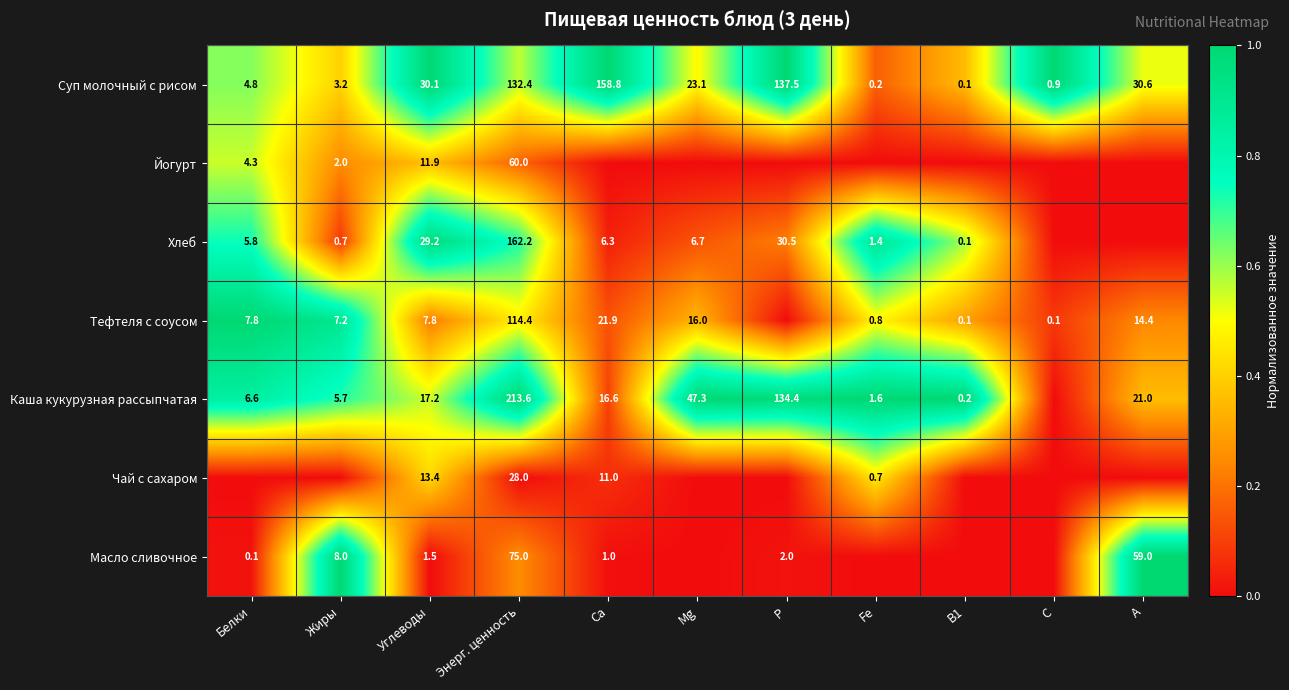

List the labels in order of Суп молочный с рисом value, smallest first.

B1, Fe, C, Жиры, Белки, Mg, Углеводы, A, Энерг. ценность, P, Ca